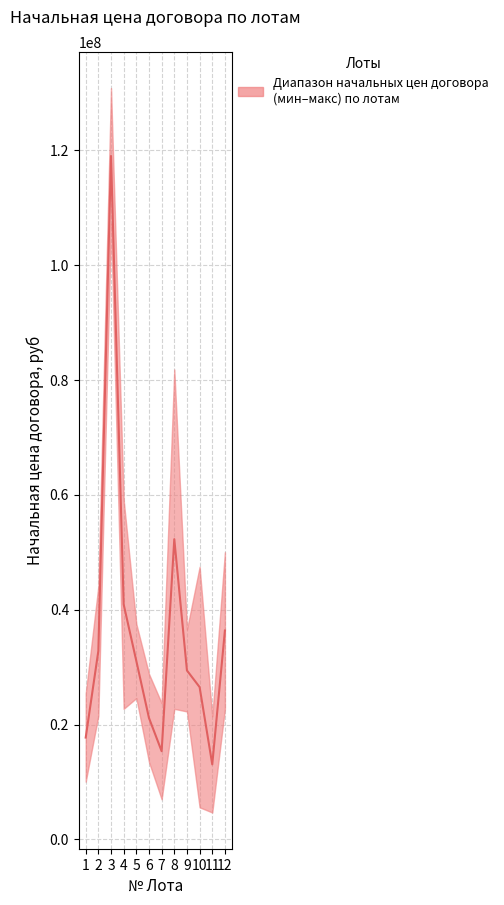

Where does the Начальная цена договора (руб), верхняя series first go above 44085600?

3